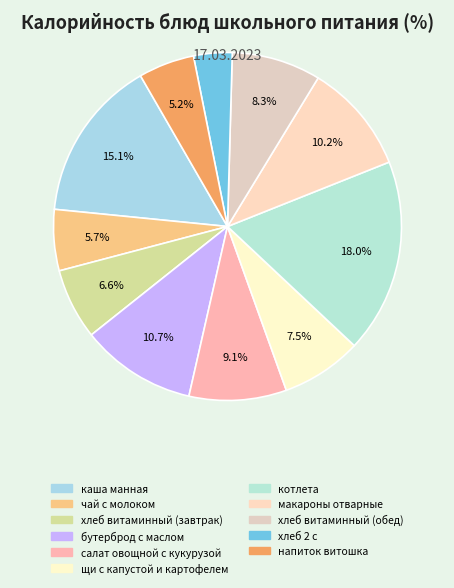

To the nearest percent, what is the difference between the хлеб витаминный (обед) and чай с молоком slice percentages?

3%